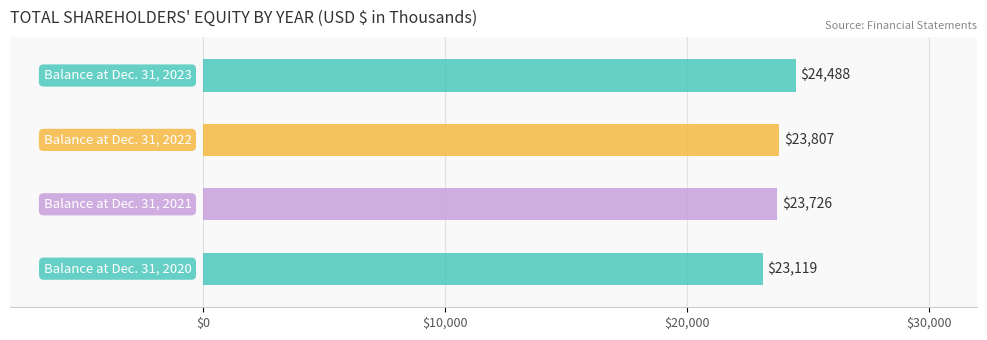

What is the sum of all values?

95140